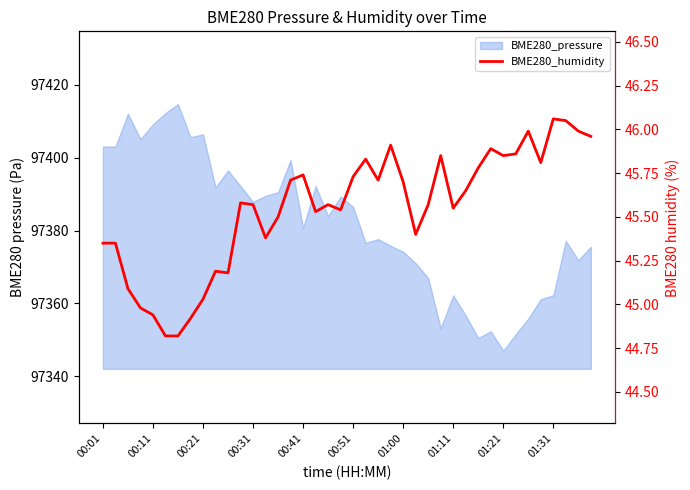

What is the label of the 19th point from the right?

21